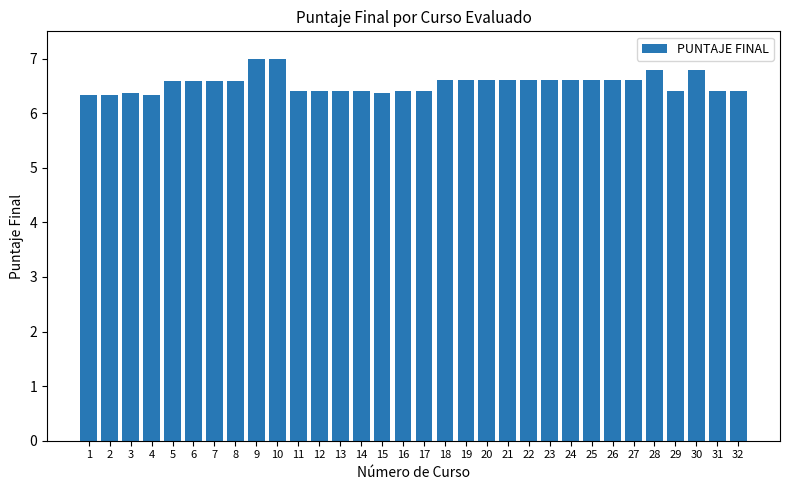

The chart shows a value of 6.6 at 27. True or false?

True